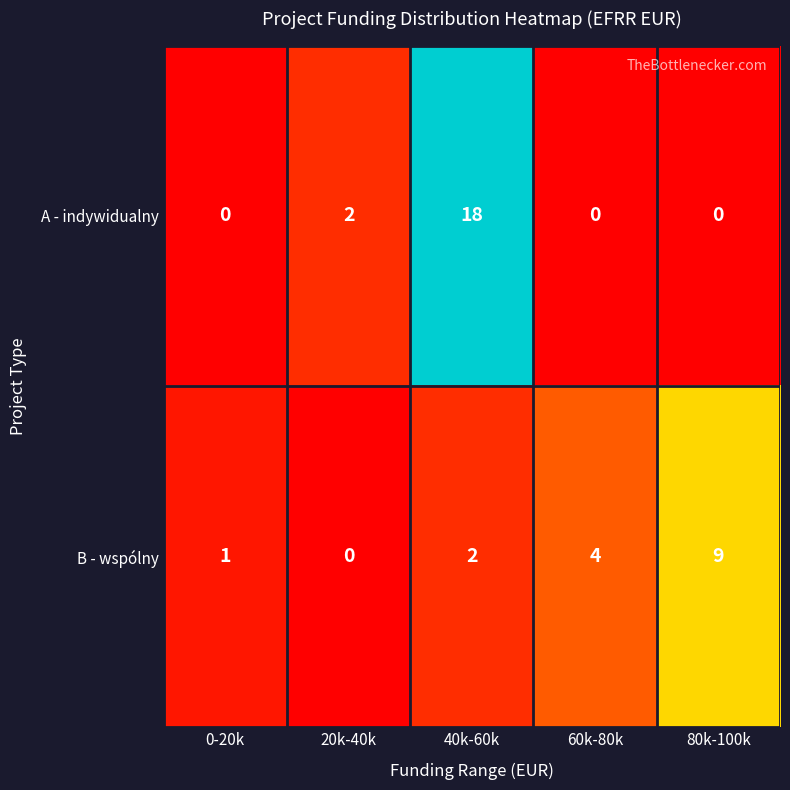

Count the A - indywidualny values in the range 0 to 2.

4